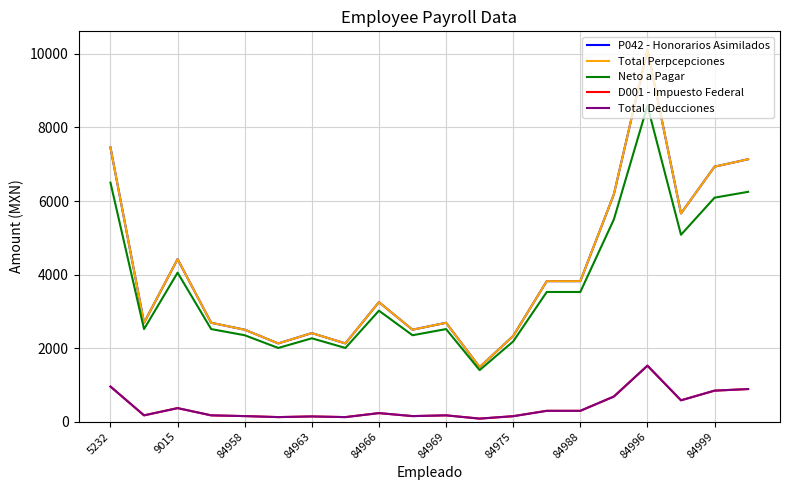

True or false: D001 - Impuesto Federal and Neto a Pagar cross at least once.

False